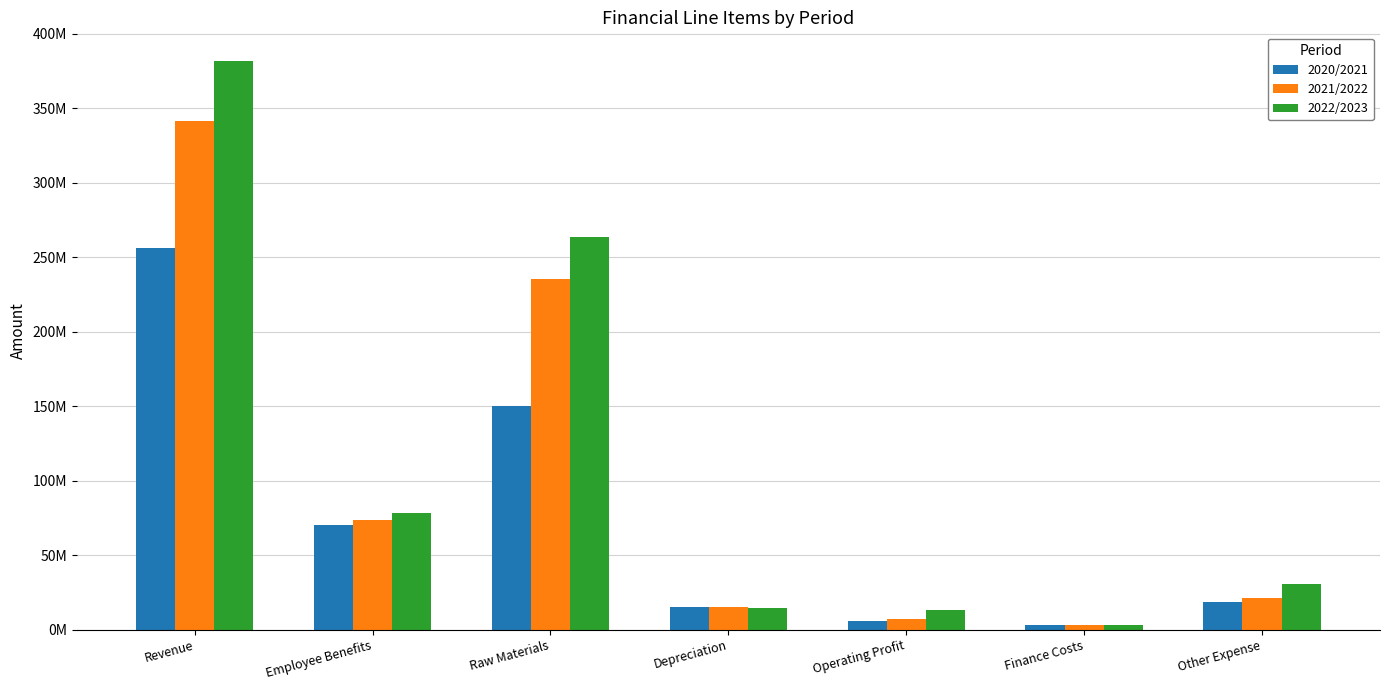

What is the average value of the 2021/2022 series?

99518765